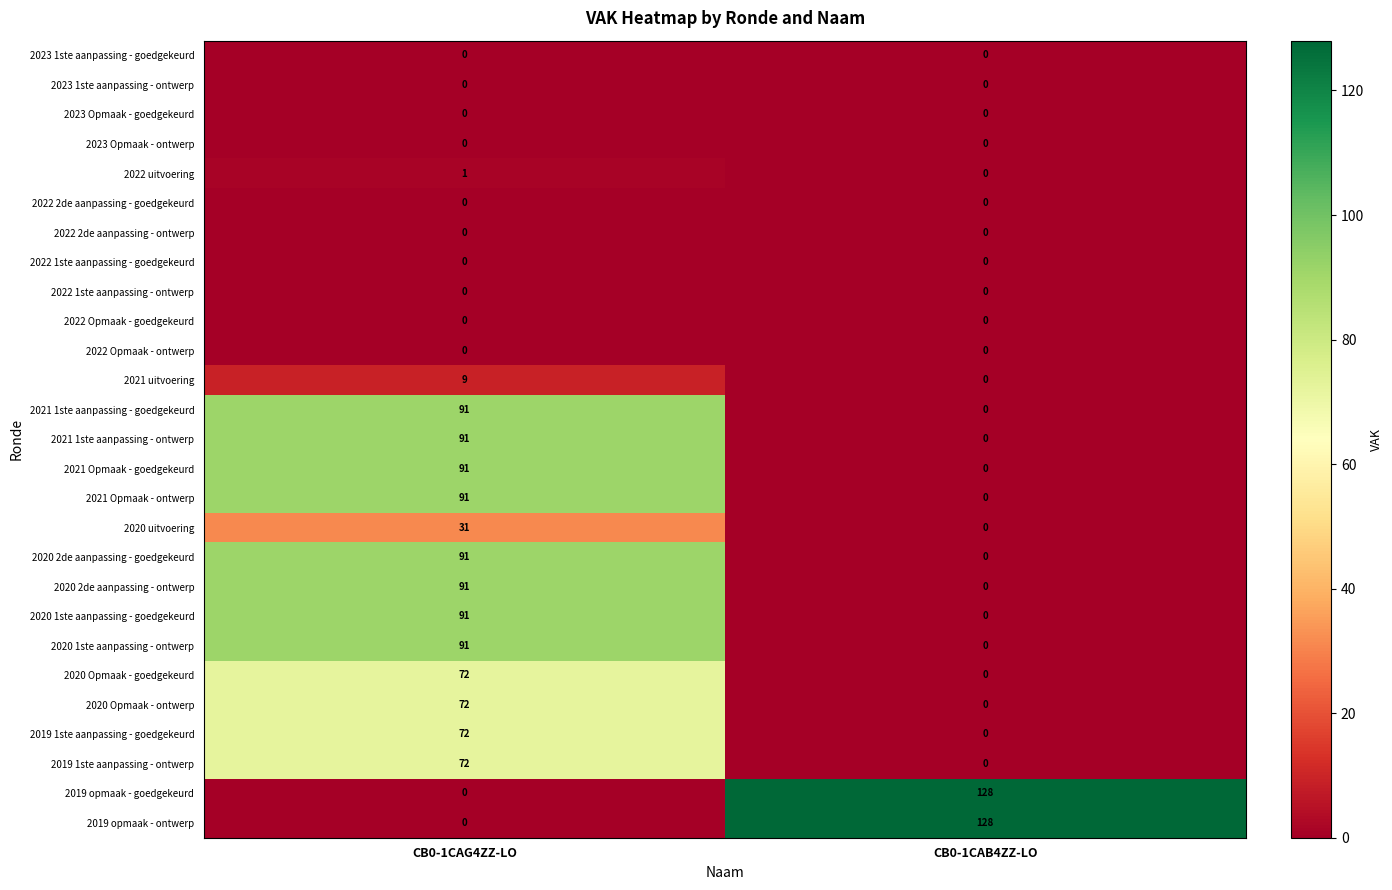

What is the total value across all series at CB0-1CAB4ZZ-LO?

256